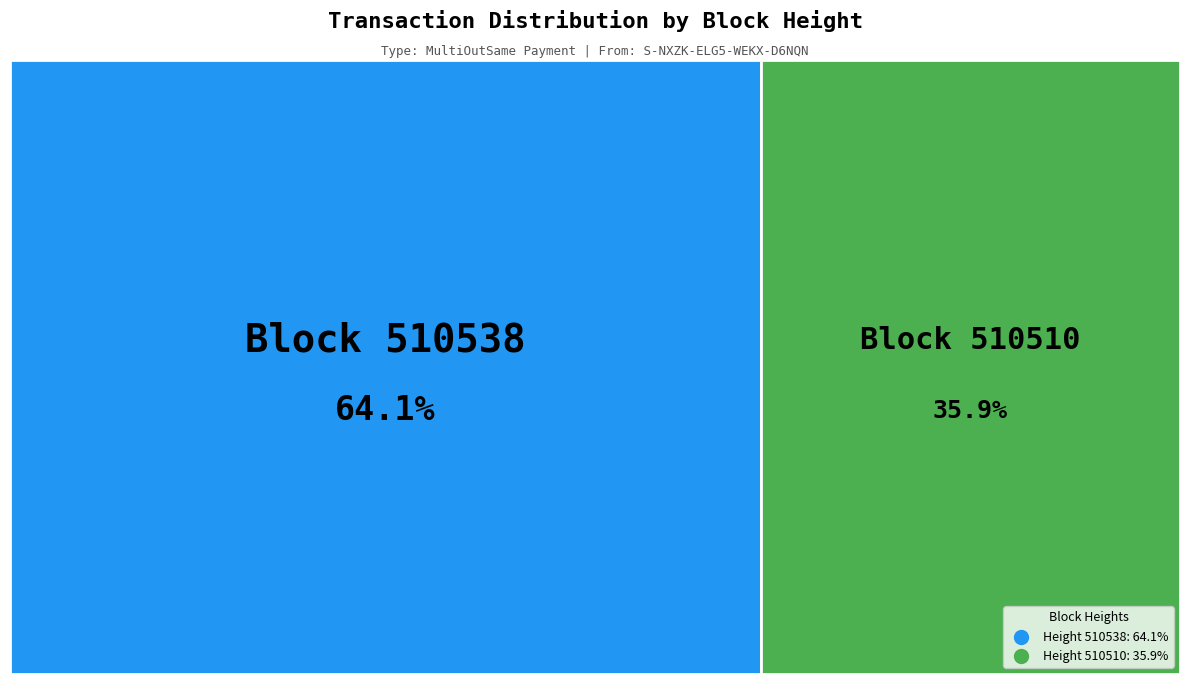

Combined, what portion of the pie is 510510 and 510538?

100.0%